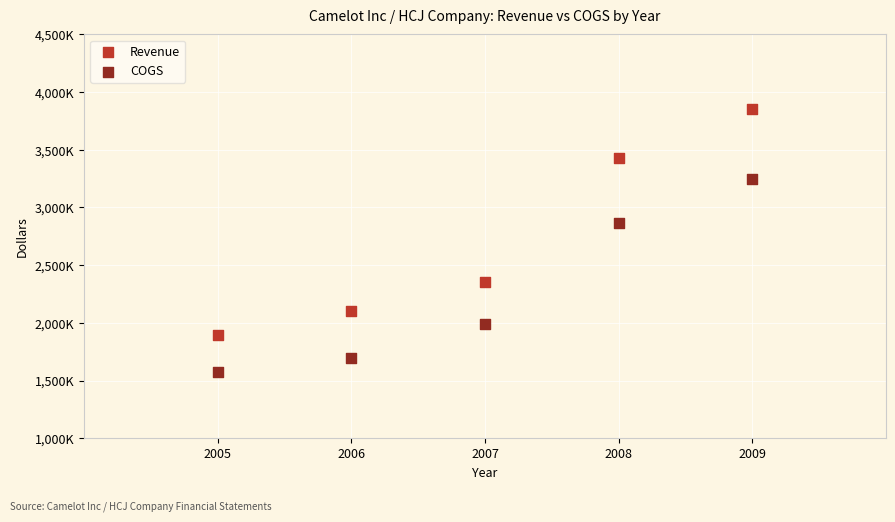

What are all the series names shown in the legend?

Revenue, COGS